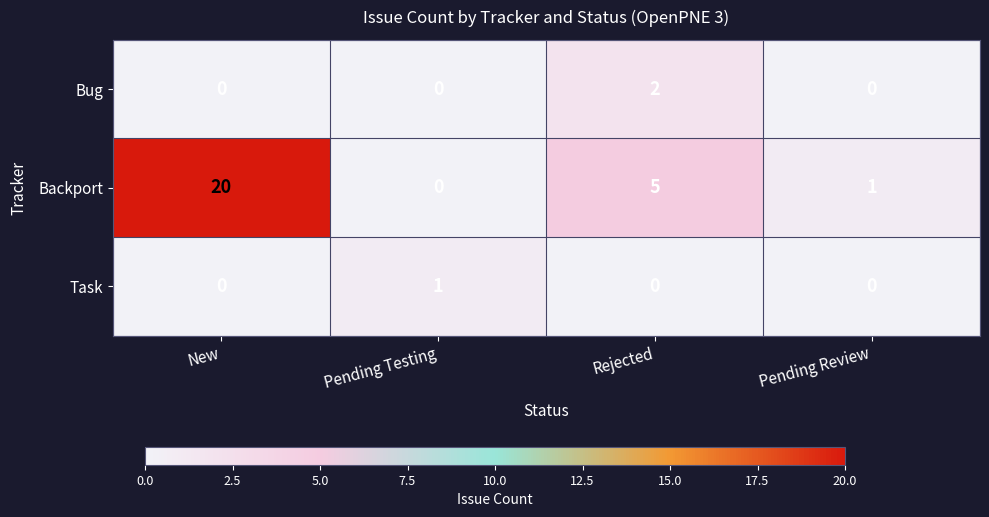

At which category is the sum across all series the highest?

New